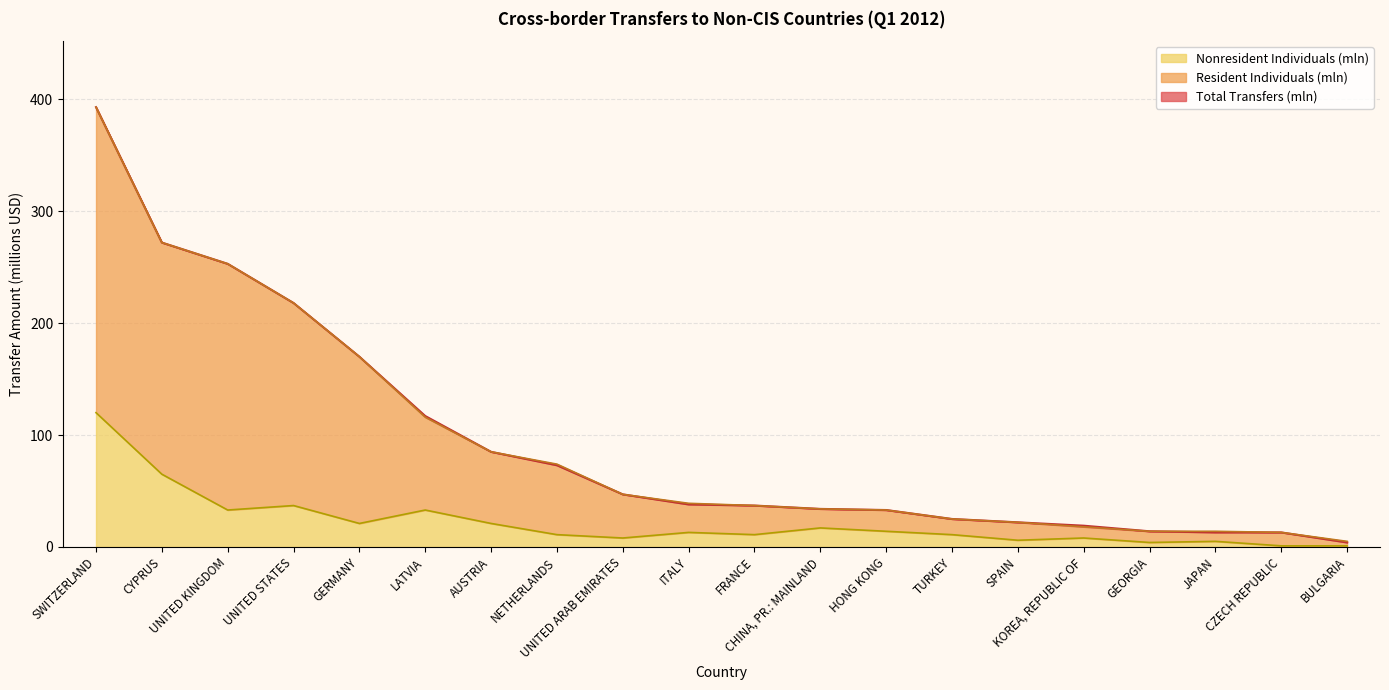

How many lines are shown in the chart?

3